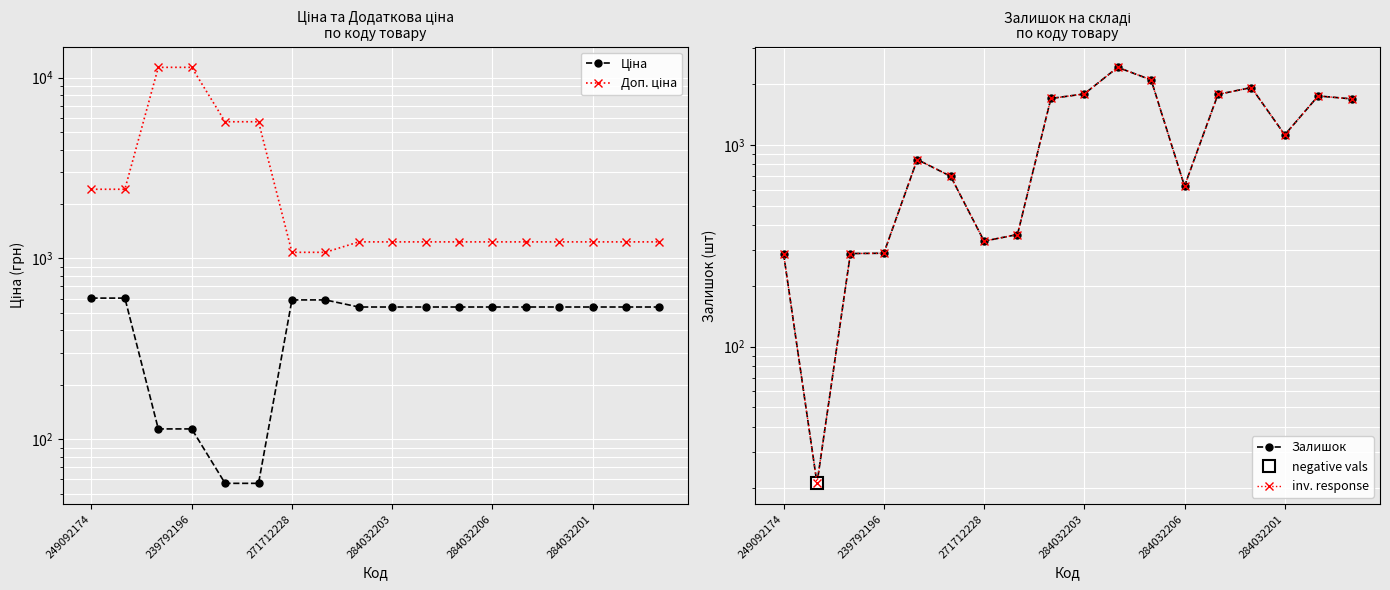

The value of Ціна at 13 is 539.0. True or false?

True